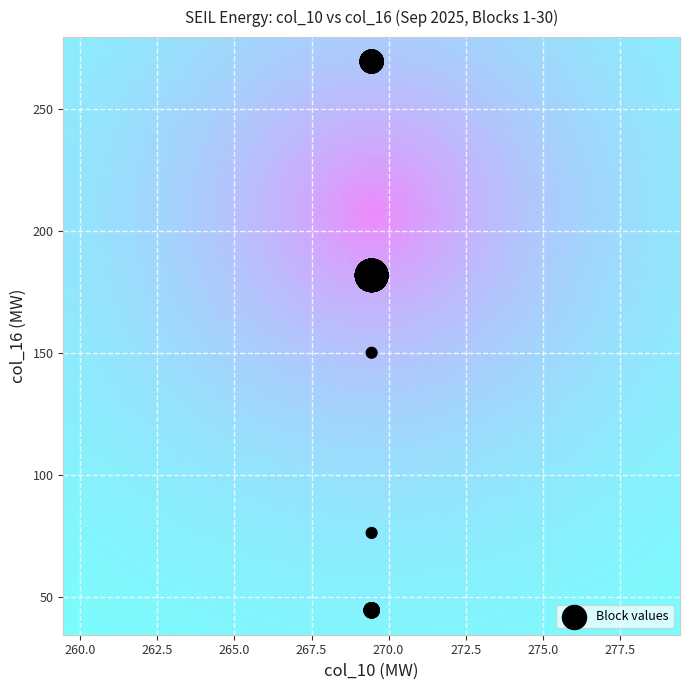

What Y value in the scatter plot is closest to 156?

150.1